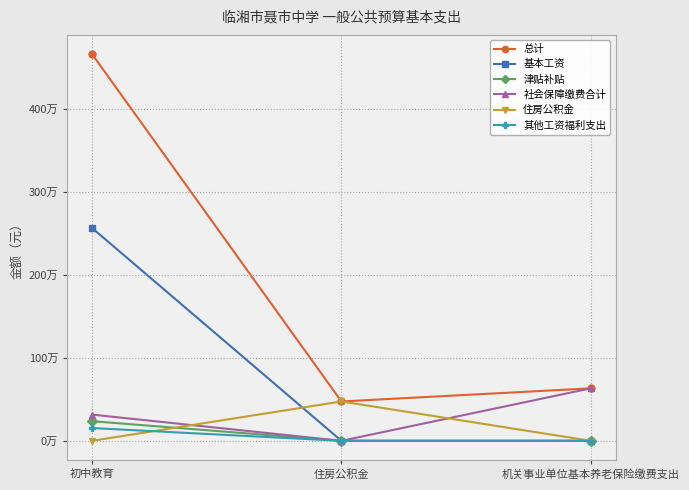

What is the greatest value displayed?

4662345.2